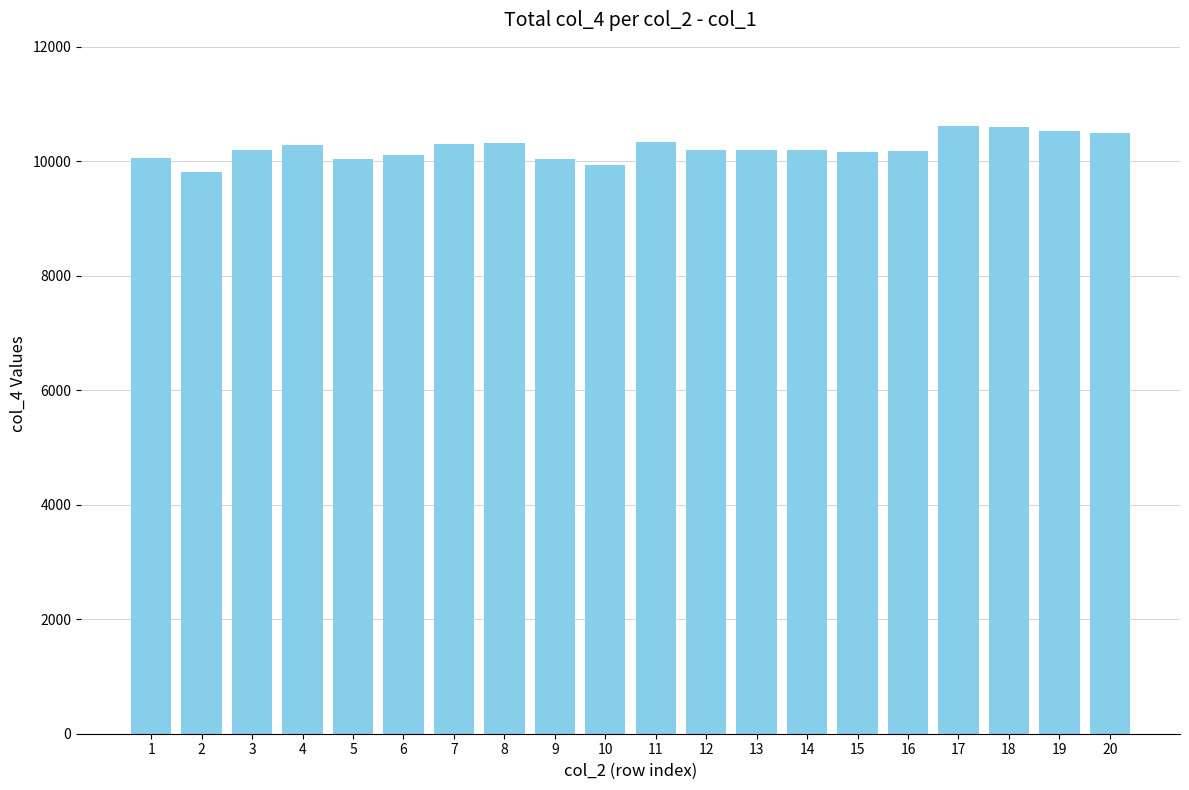

How many data points does each series have?

20